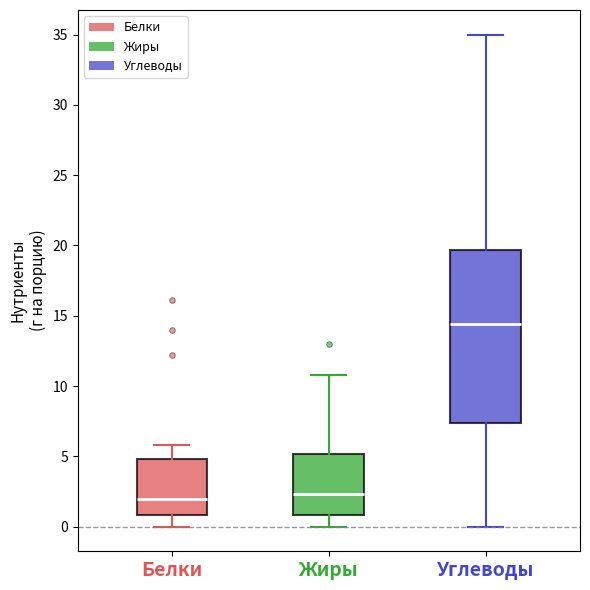

Reading left to right, read every box against the y-axis: the position of its median line, the range the box covers, and the ends of its whiskers. The values are not printed on the chart, so give them approximately, as read against the axis.

Белки: median 2.0, box 1.0 to 5.0, whiskers 0.0 to 6.0
Жиры: median 2.5, box 1.0 to 5.0, whiskers 0.0 to 11.0
Углеводы: median 14.5, box 7.5 to 19.5, whiskers 0.0 to 35.0